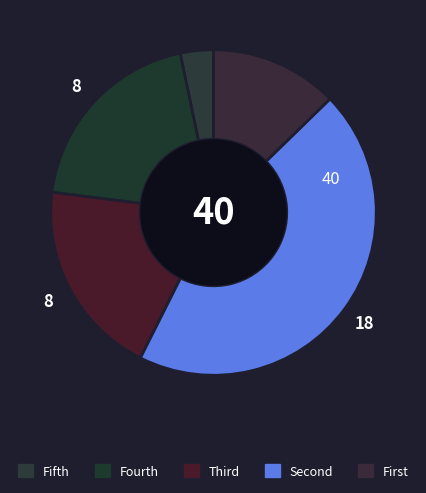

How many slices are in this pie chart?

5